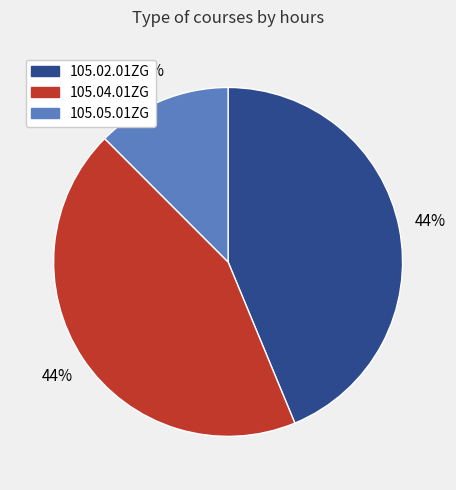

Does 105.02.01ZG account for over 50% of the chart?

No